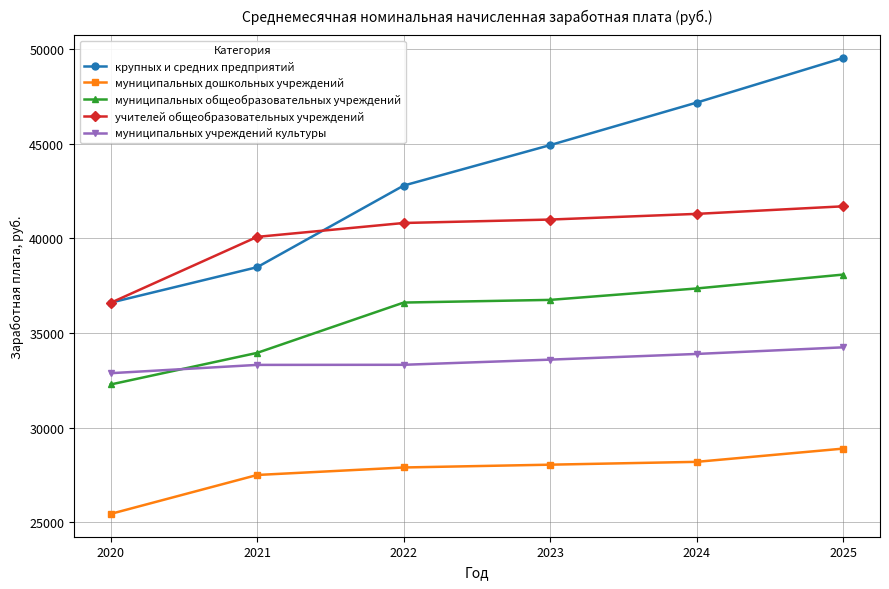

What is the maximum value for учителей общеобразовательных учреждений?

41700.0